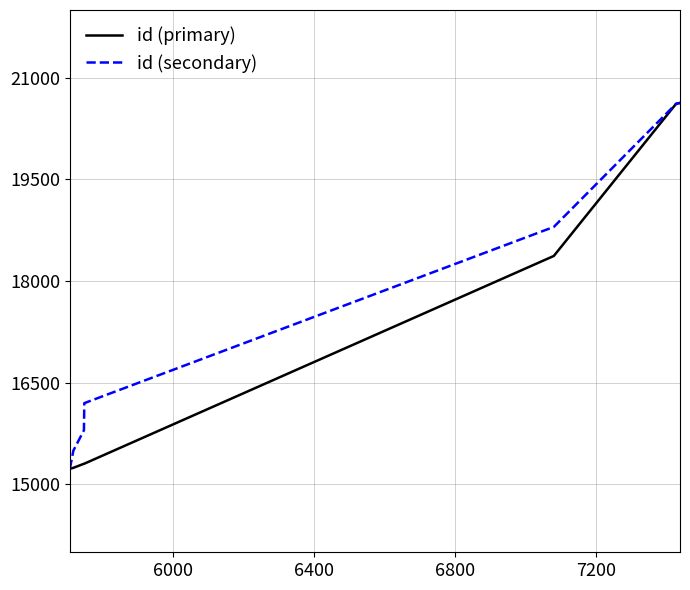

What is the maximum value for id (secondary)?

20629.0